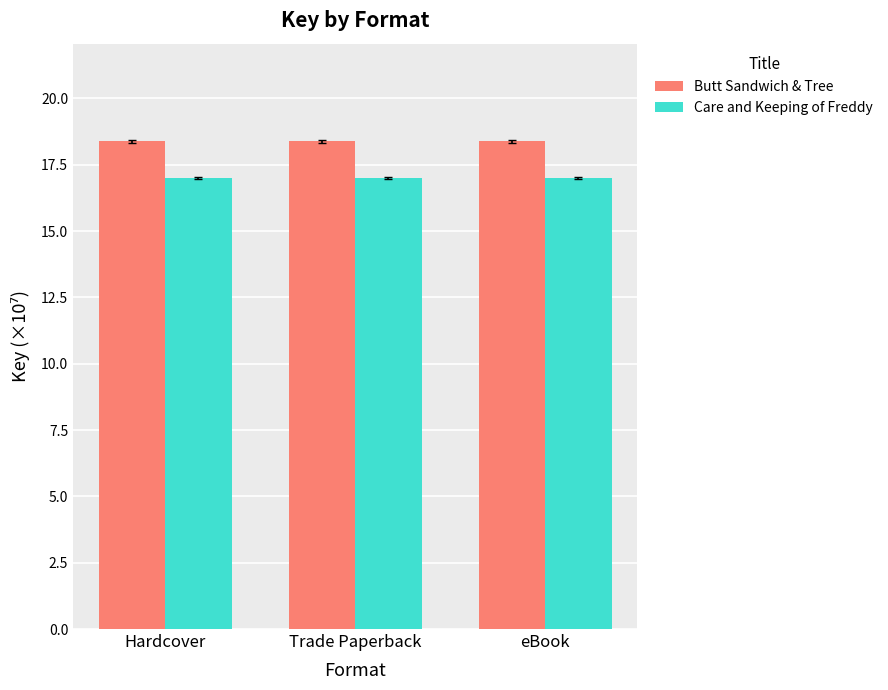

What is the maximum value for Butt Sandwich & Tree?

18.4